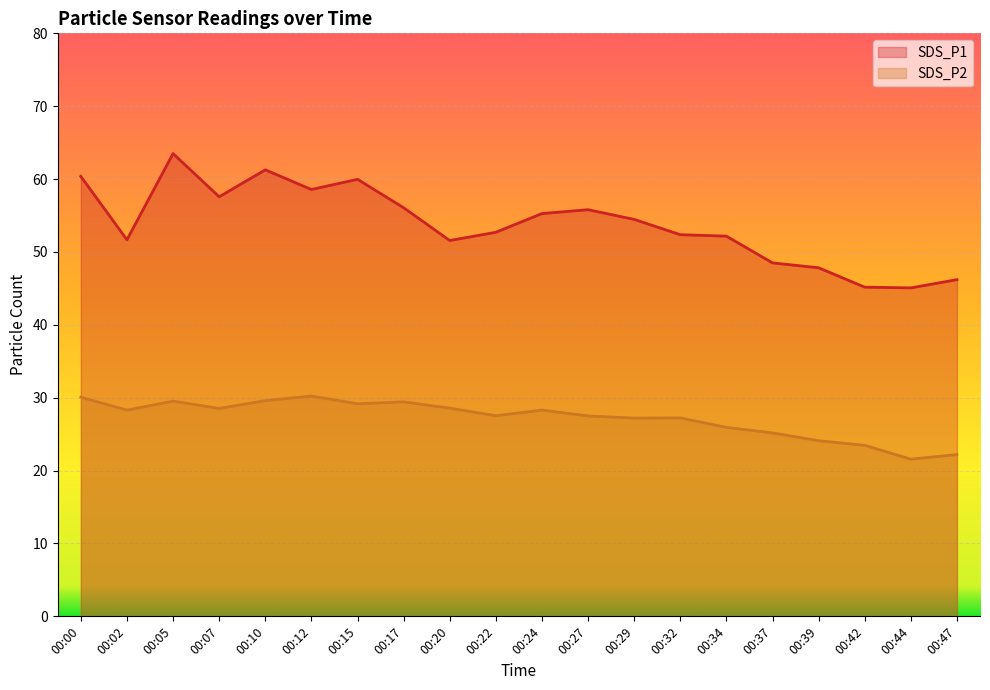

What is the spread (max minus min) of values at 00:29?

27.3